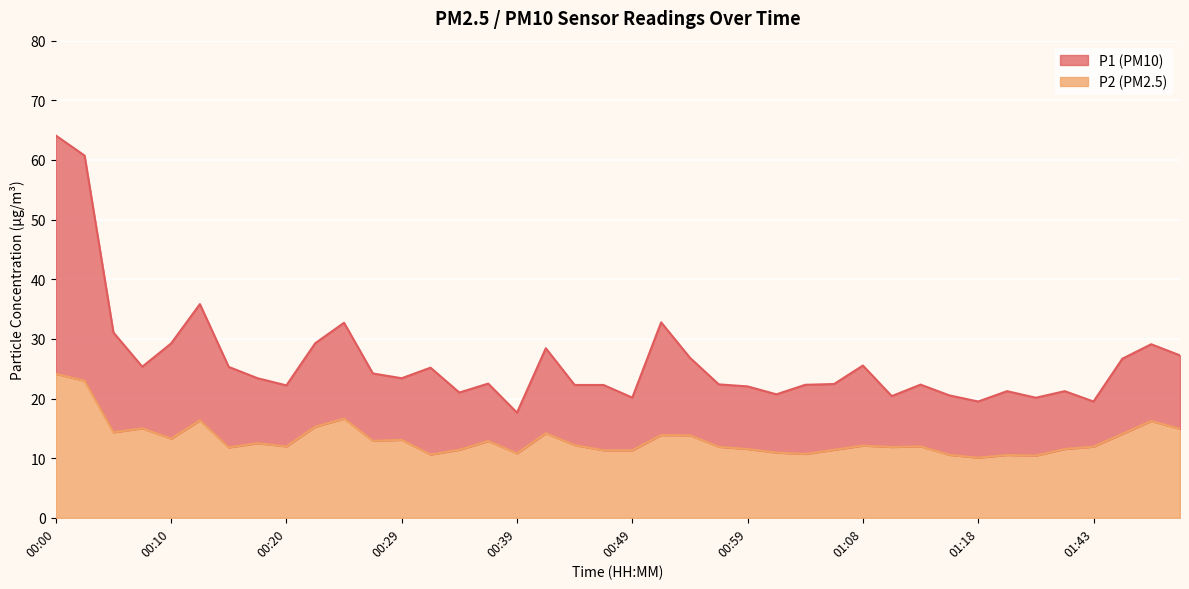

True or false: P2 has more than 2 points higher than both neighbors.

True